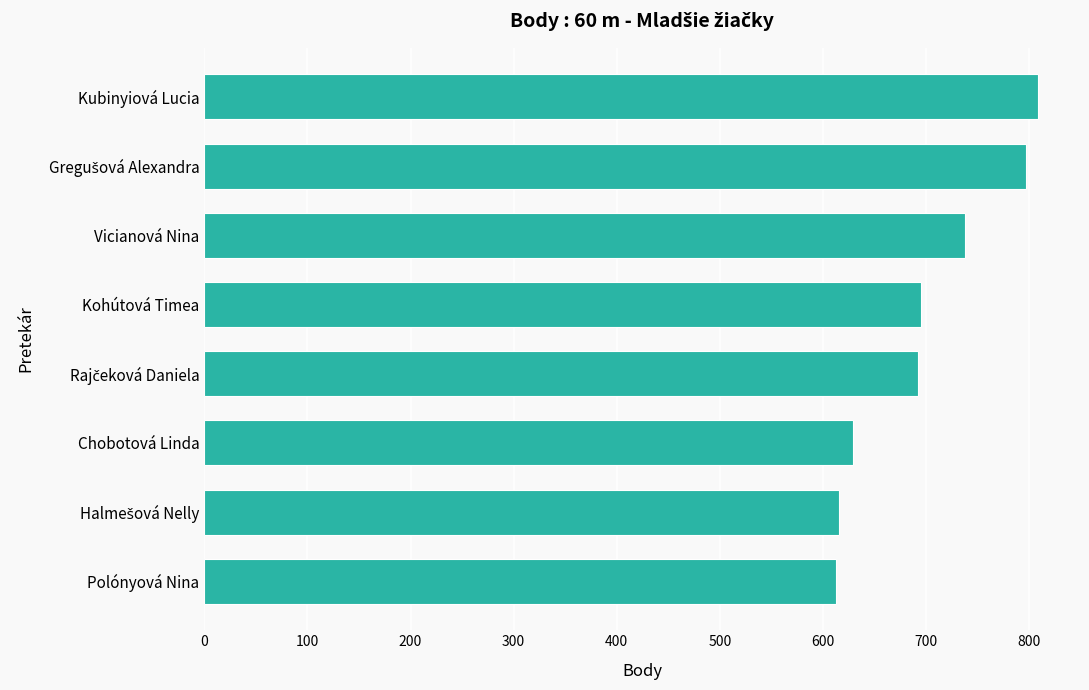

What is the sum of all values?

5589